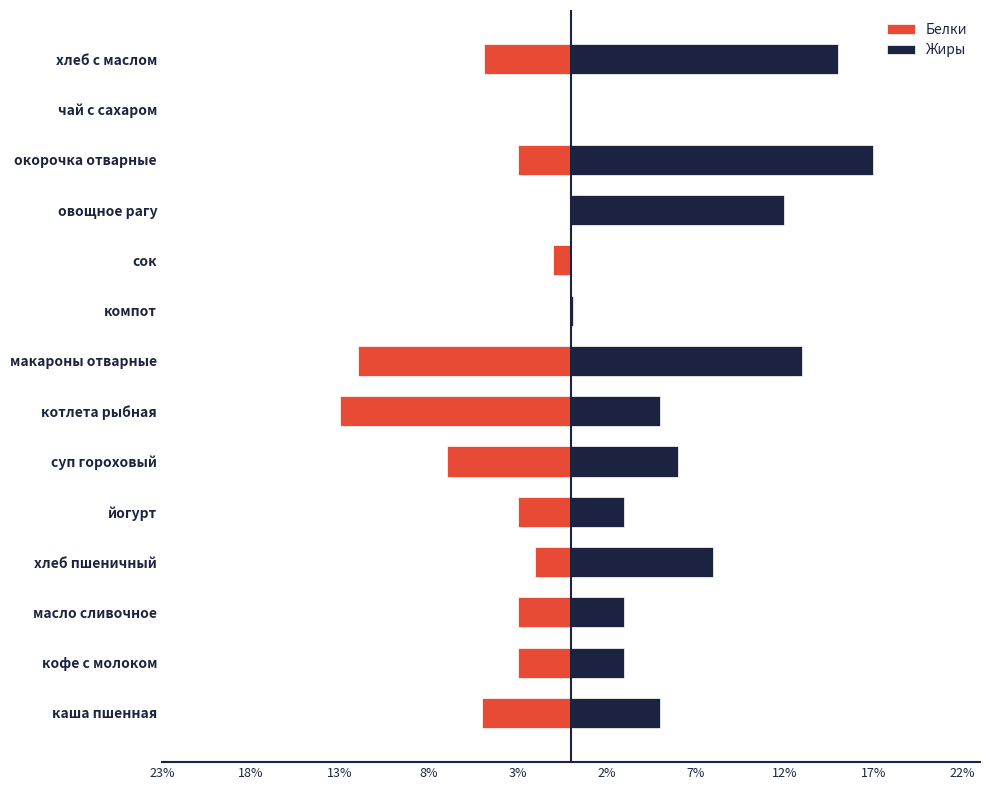

How many values in the Жиры series are below 5?

6